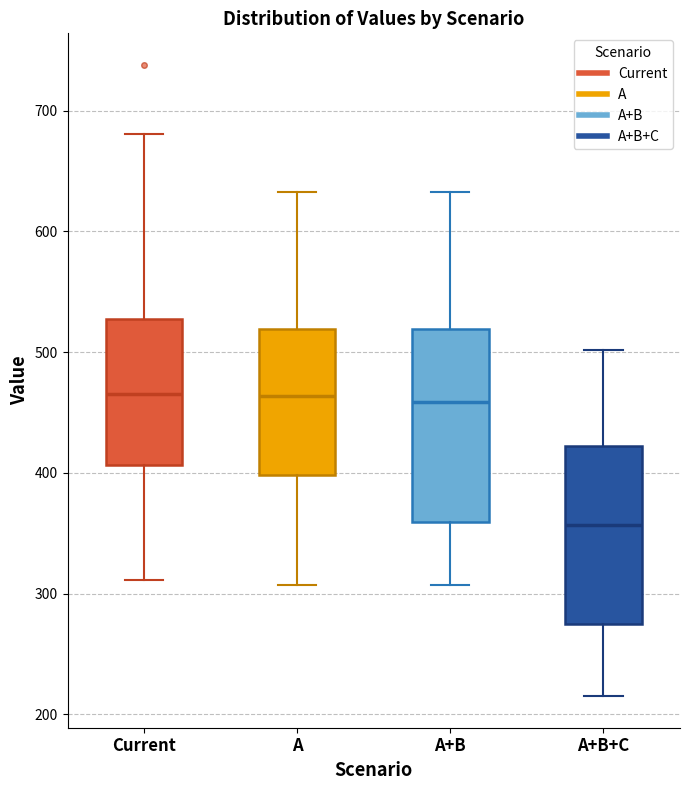

Reading left to right, read every box against the y-axis: the position of its median line, the range the box covers, and the ends of its whiskers. The values are not printed on the chart, so give them approximately, as read against the axis.

Current: median 470, box 410 to 530, whiskers 310 to 680
A: median 460, box 400 to 520, whiskers 310 to 630
A+B: median 460, box 360 to 520, whiskers 310 to 630
A+B+C: median 360, box 280 to 420, whiskers 220 to 500